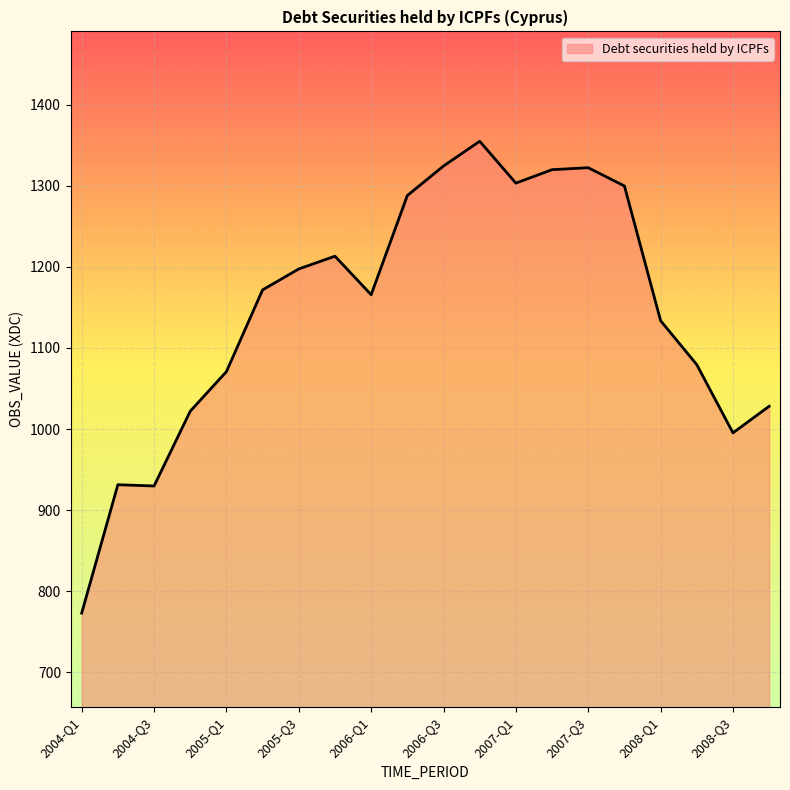

What is the minimum value shown in the chart?

773.1